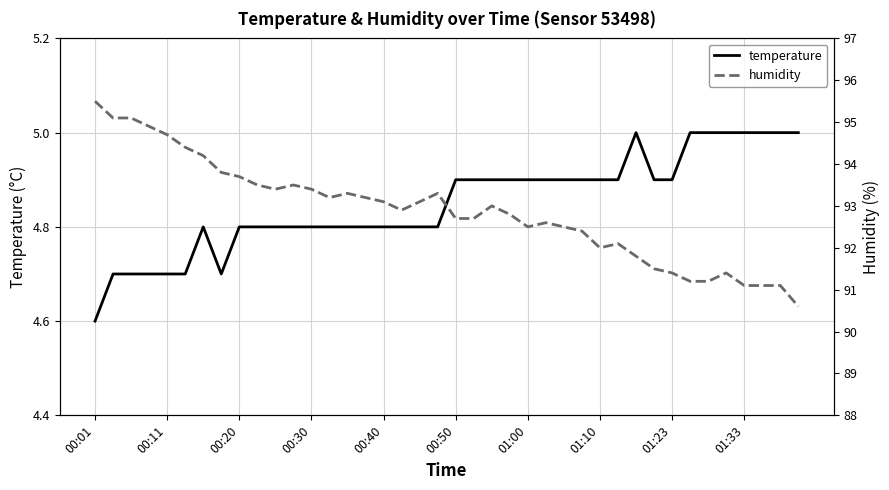

Where is humidity nearest to the value 93?

22